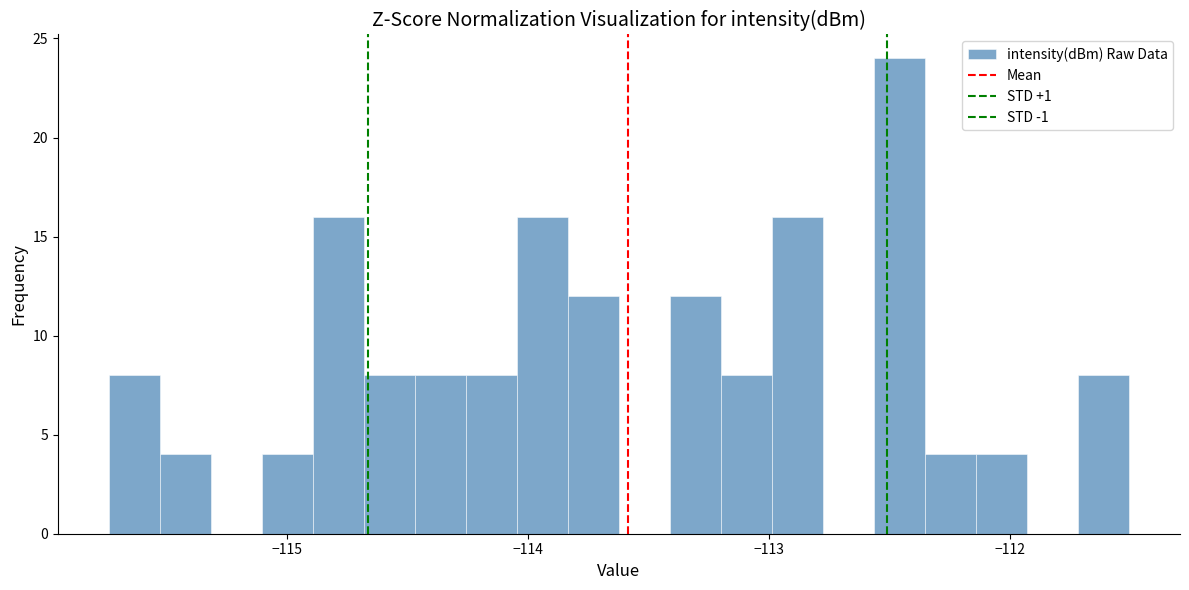

Read against the x-axis, roughly where is the centre of the tallest bar?

-112.5